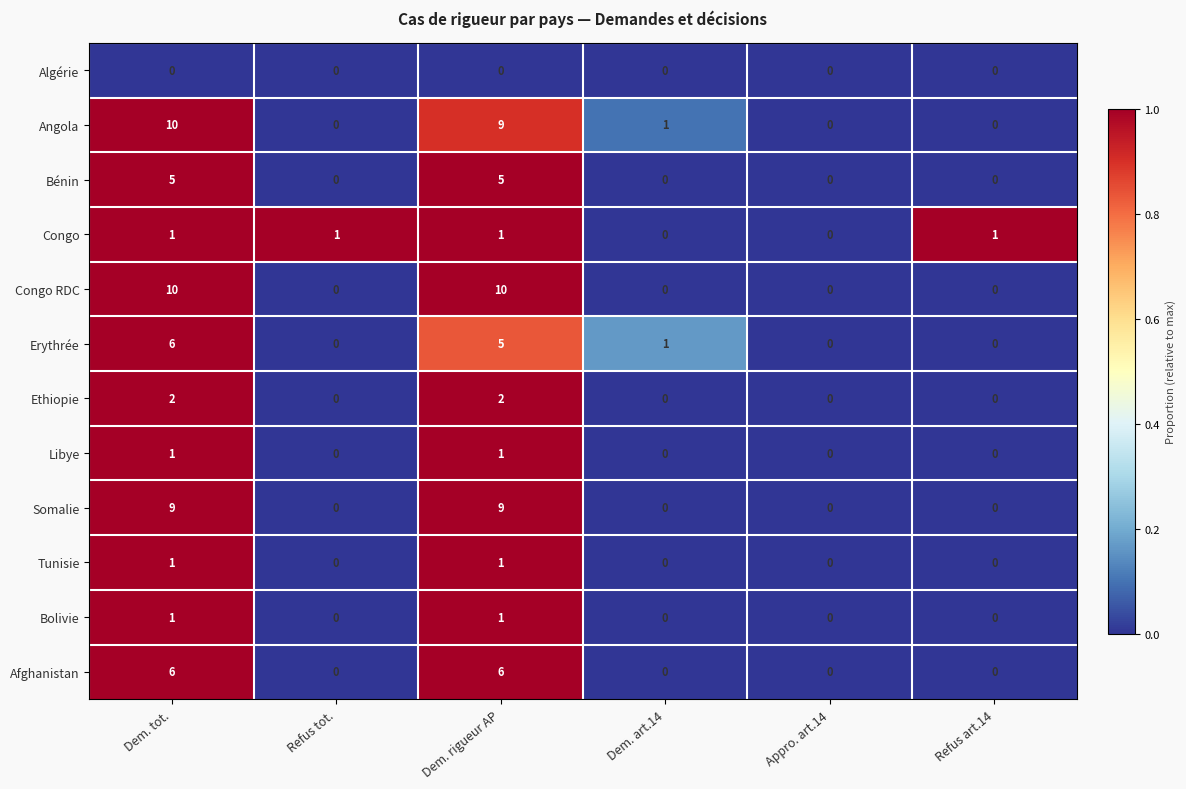

What is the sum of all Erythrée values?

12